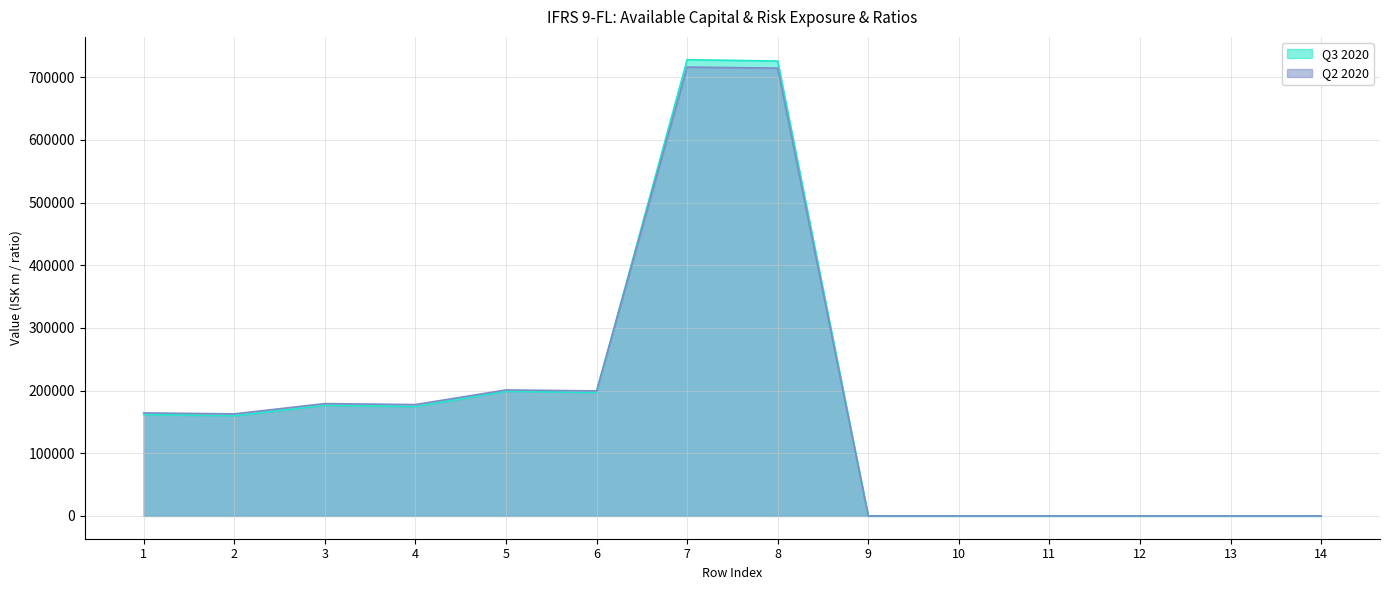

How many times do Q3 2020 and Q2 2020 cross each other?

2